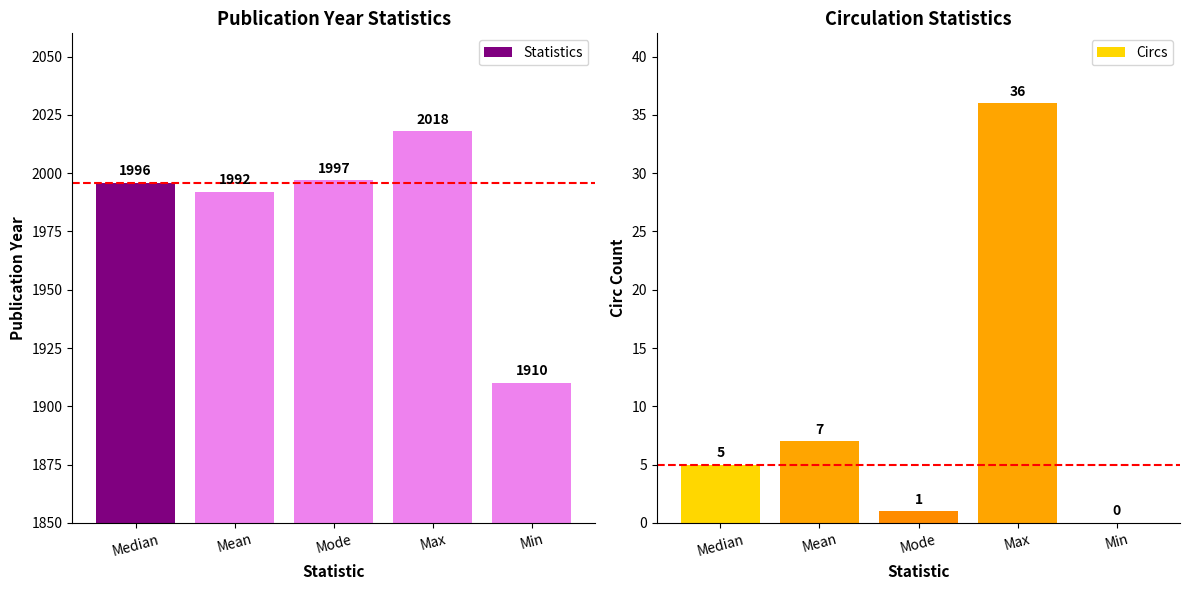

Between Max and Mode, which is larger?

Max